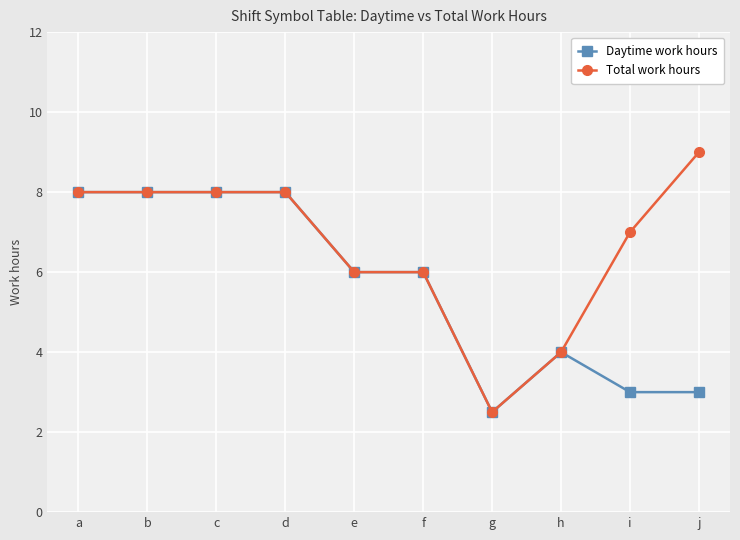

Which series has the widest spread of values?

Total work hours